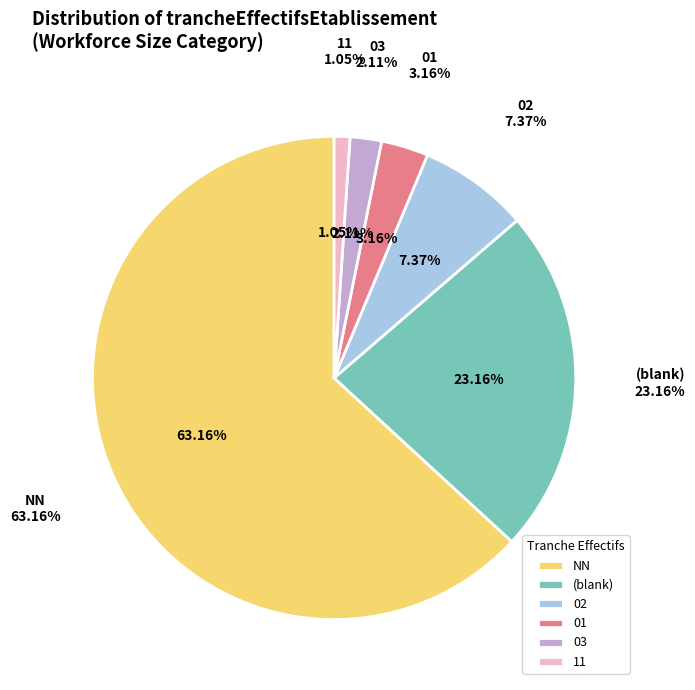

Is 21 the majority of the pie?

No